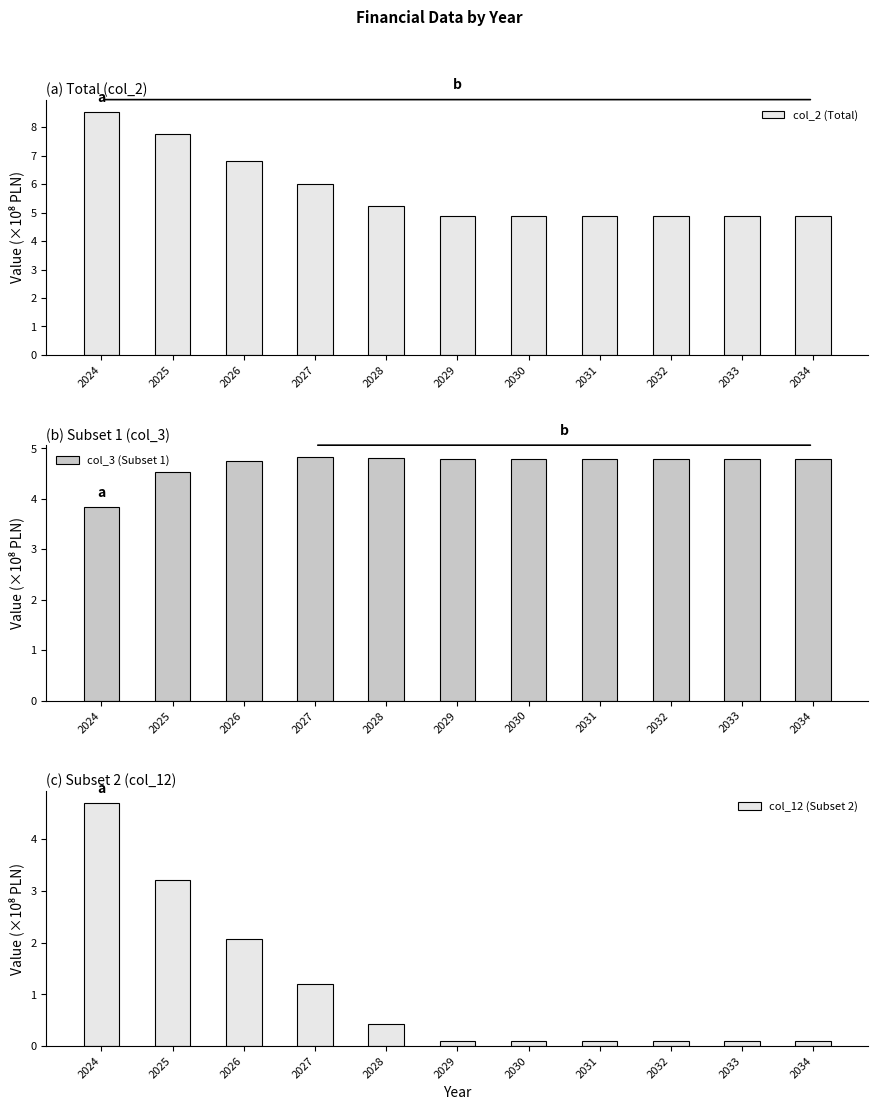

At how many categories does at least one series exceed 1?

11